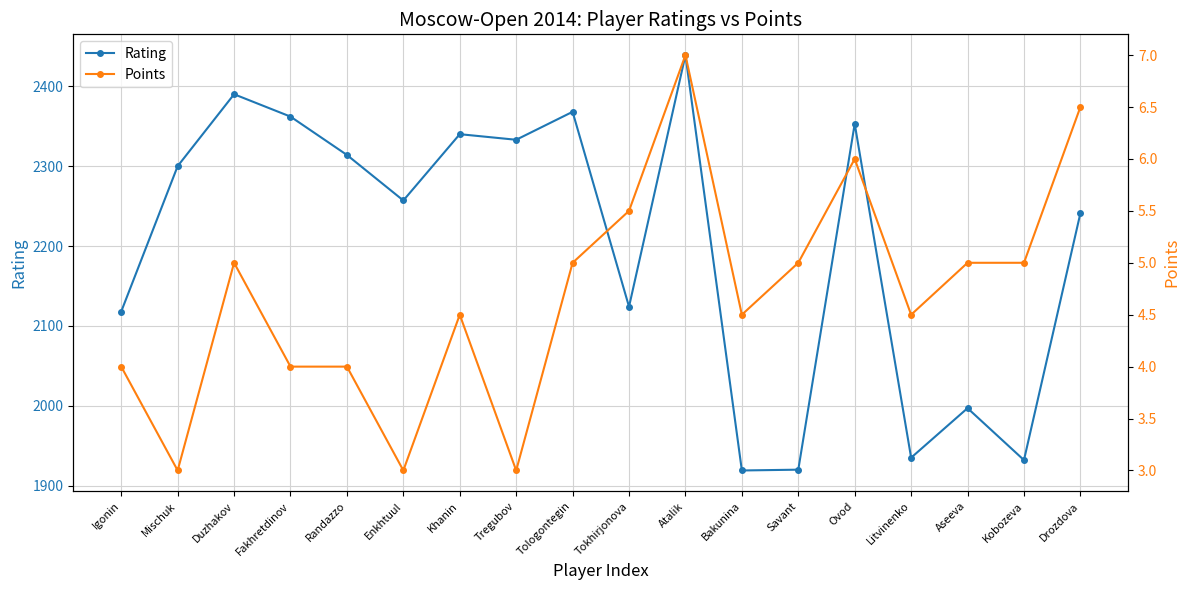

At which label does Points reach its minimum?

Mischuk